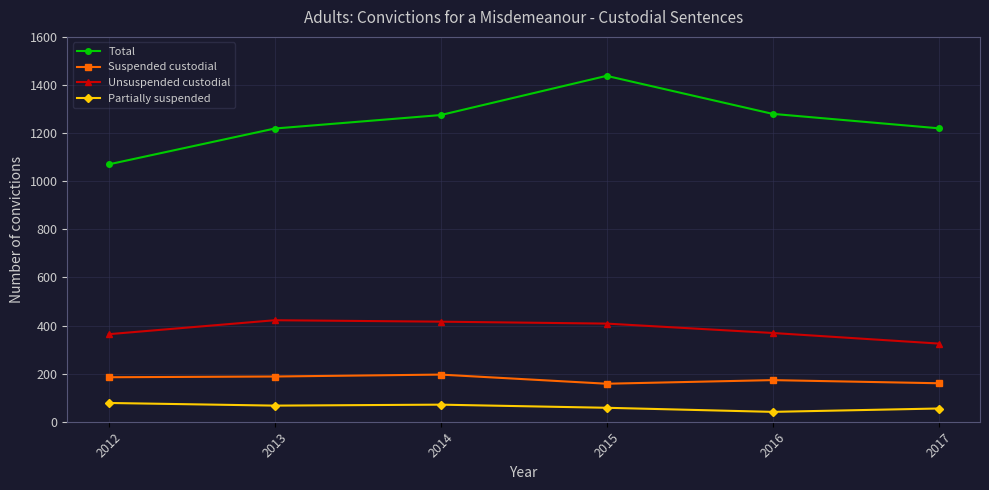

How many data points in Total are less than 1275?

3